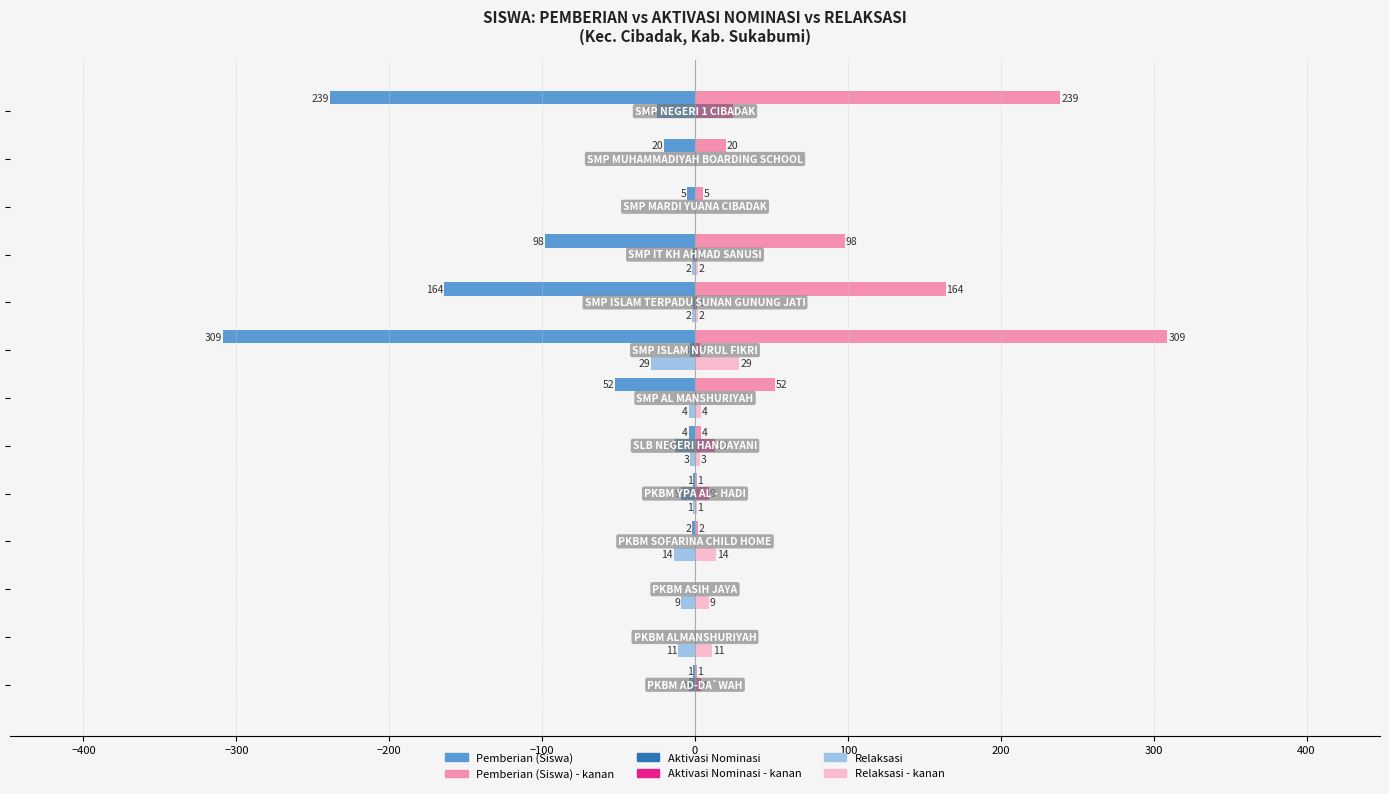

What is the maximum value shown in the chart?

309